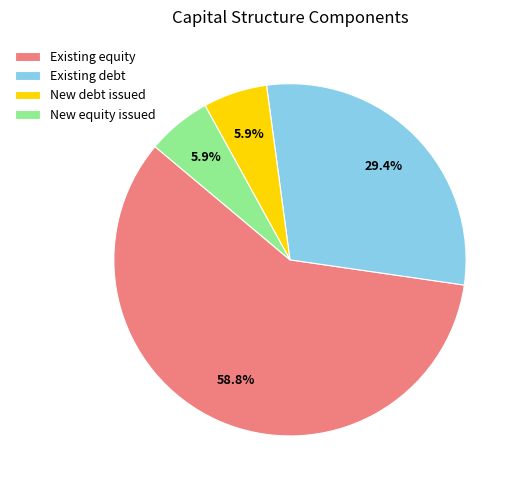

What percentage is the Existing equity slice, to the nearest percent?

59%